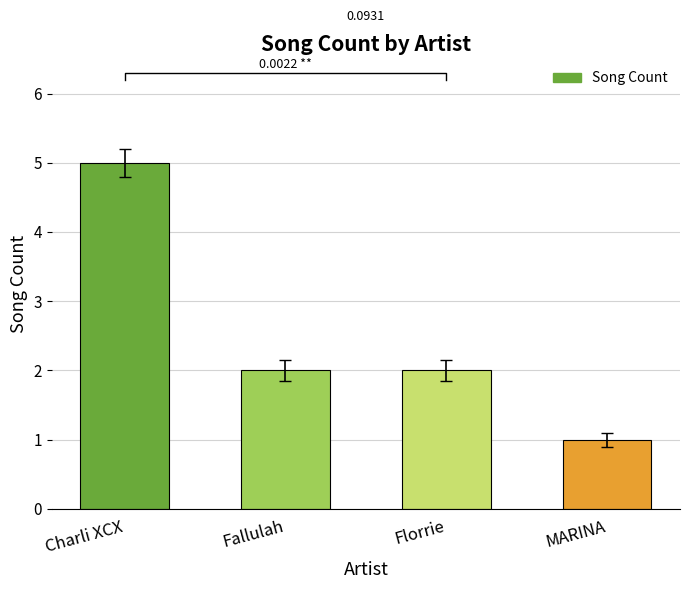

How many categories are shown in the chart?

4